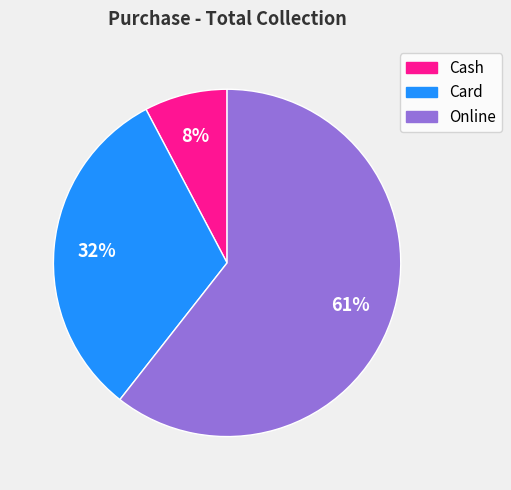

To the nearest percent, what is the combined percentage of Online and Cash?

68%